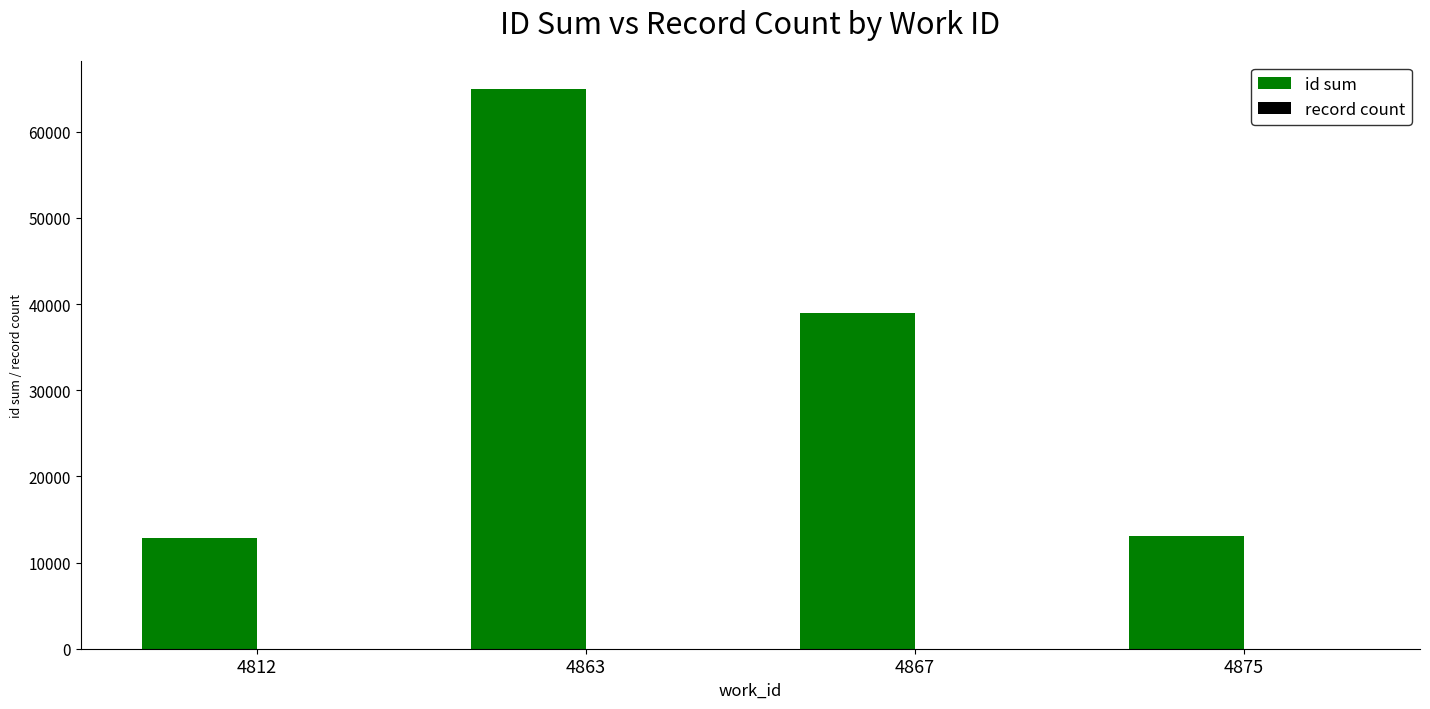

Which series has the largest total across all categories?

id sum